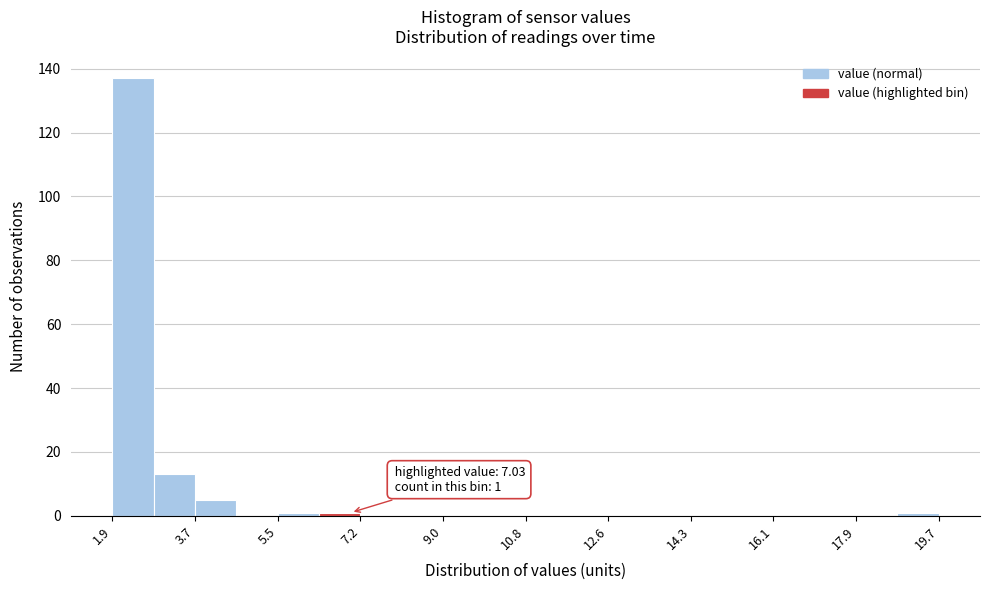

Over which range of the x-axis is the bar tallest?

2.0 to 2.8